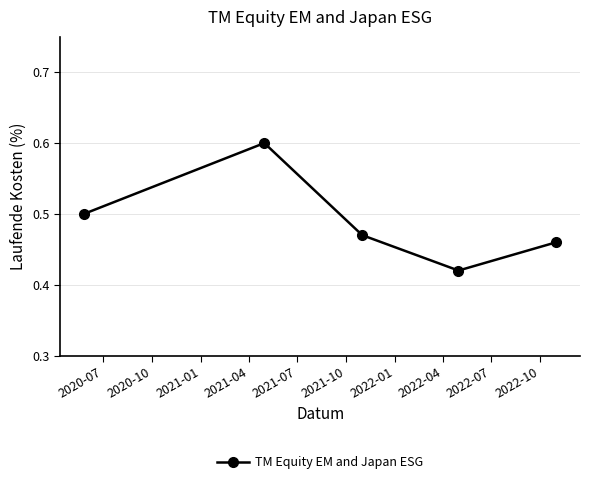

What is the sum of all values?

2.5